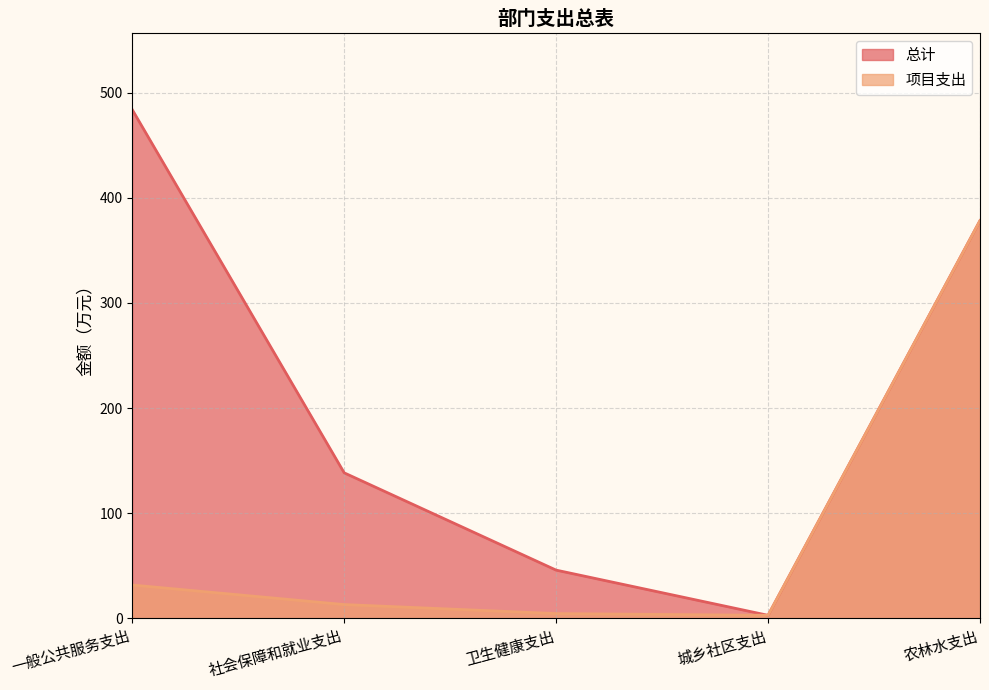

How many lines are shown in the chart?

2